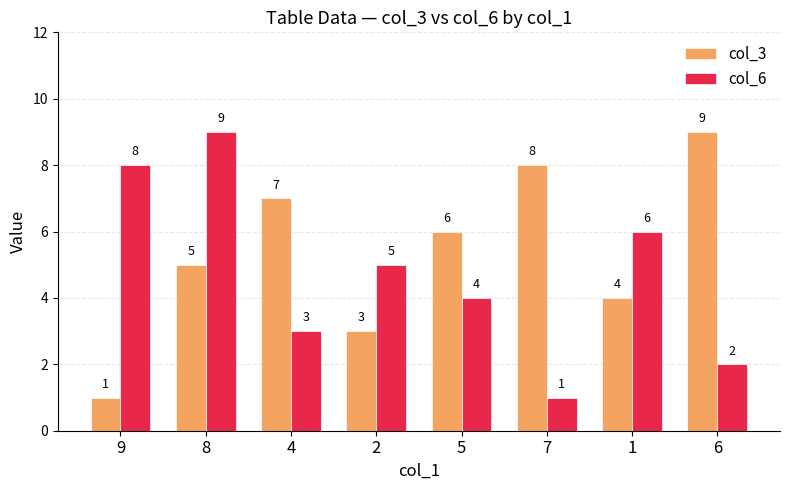

What is the difference between the maximum and minimum values in the col_6 series?

8